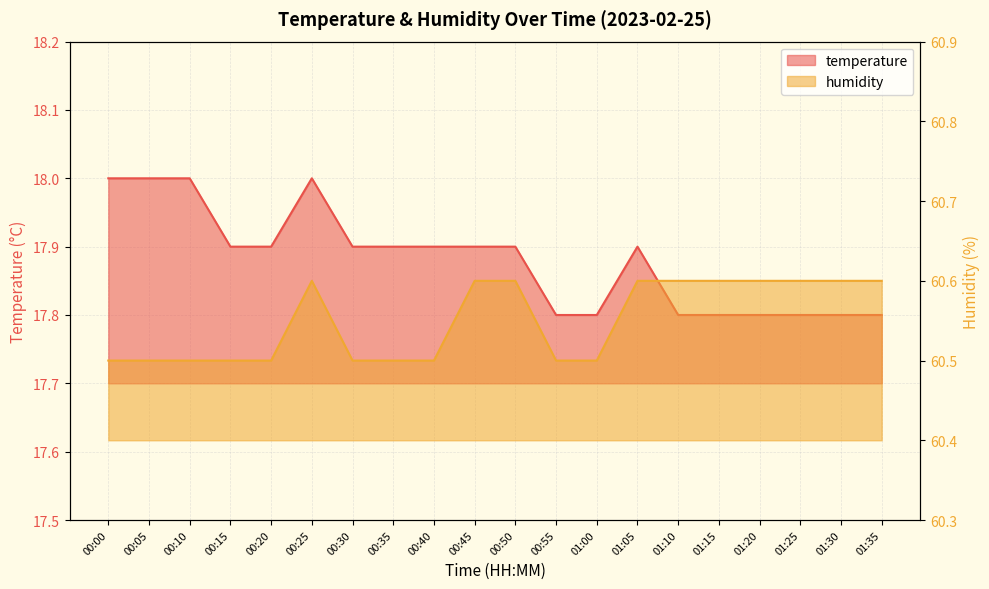

What is the label of the 11th point from the right?

00:45